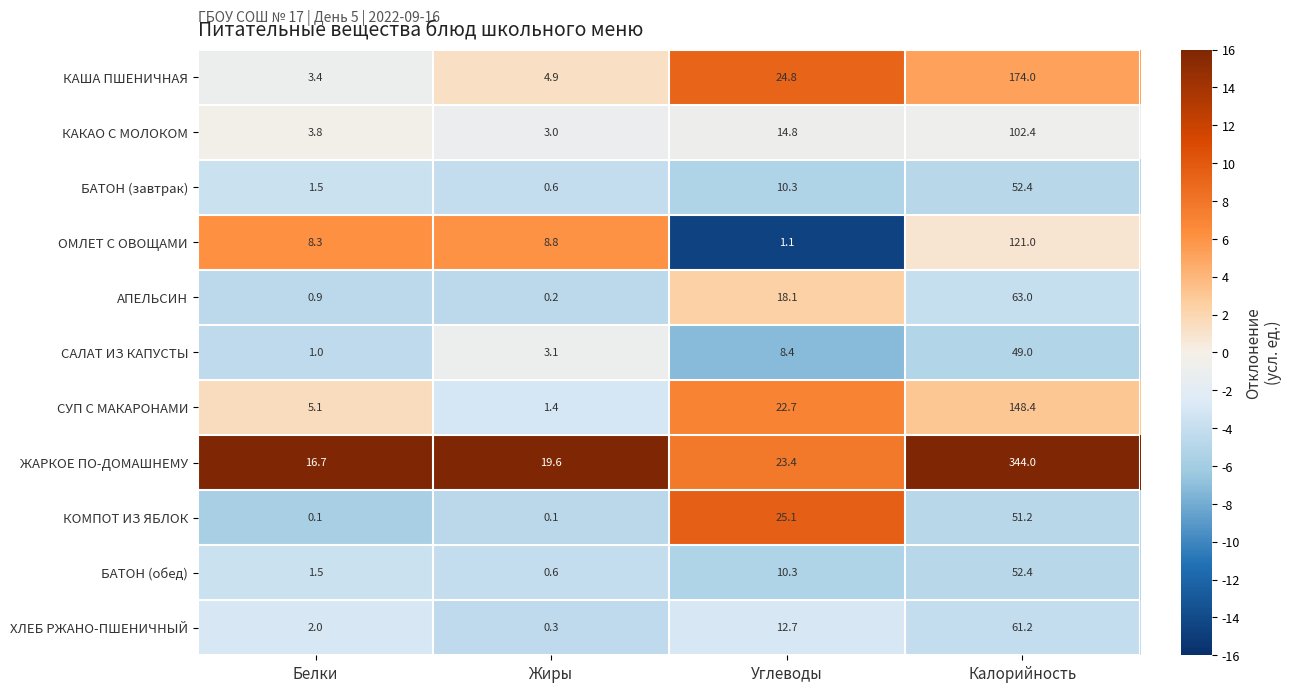

At which category is the sum across all series the highest?

Калорийность